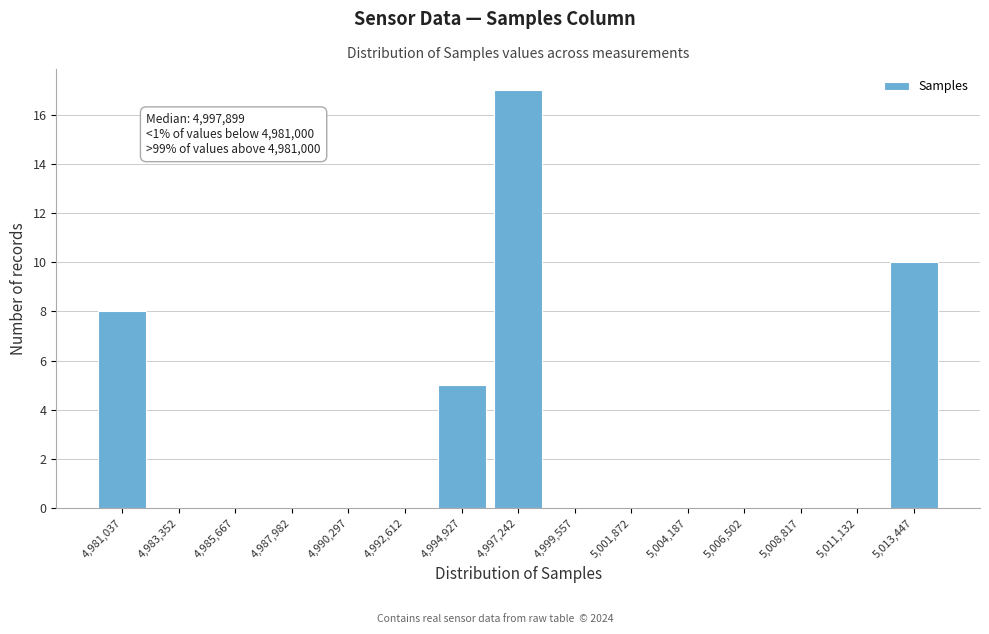

Reading right to left, transcribe all the data shown in this chart.

5,013,447=10	5,011,132=0	5,008,817=0	5,006,502=0	5,004,187=0	5,001,872=0	4,999,557=0	4,997,242=17	4,994,927=5	4,992,612=0	4,990,297=0	4,987,982=0	4,985,667=0	4,983,352=0	4,981,037=8